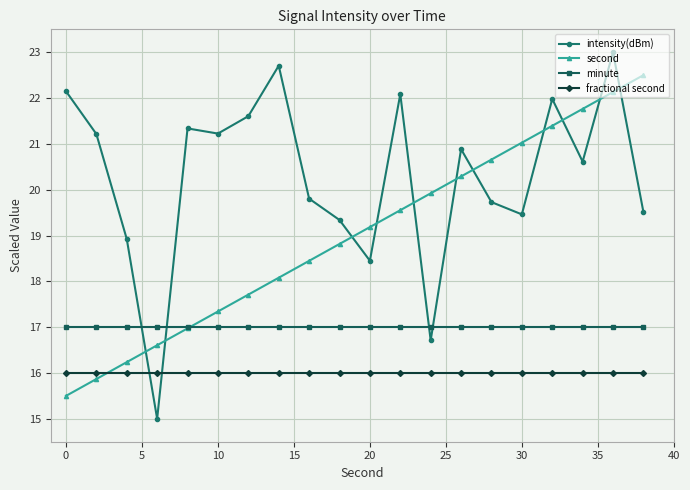

What is the average value of the second series?

19.0